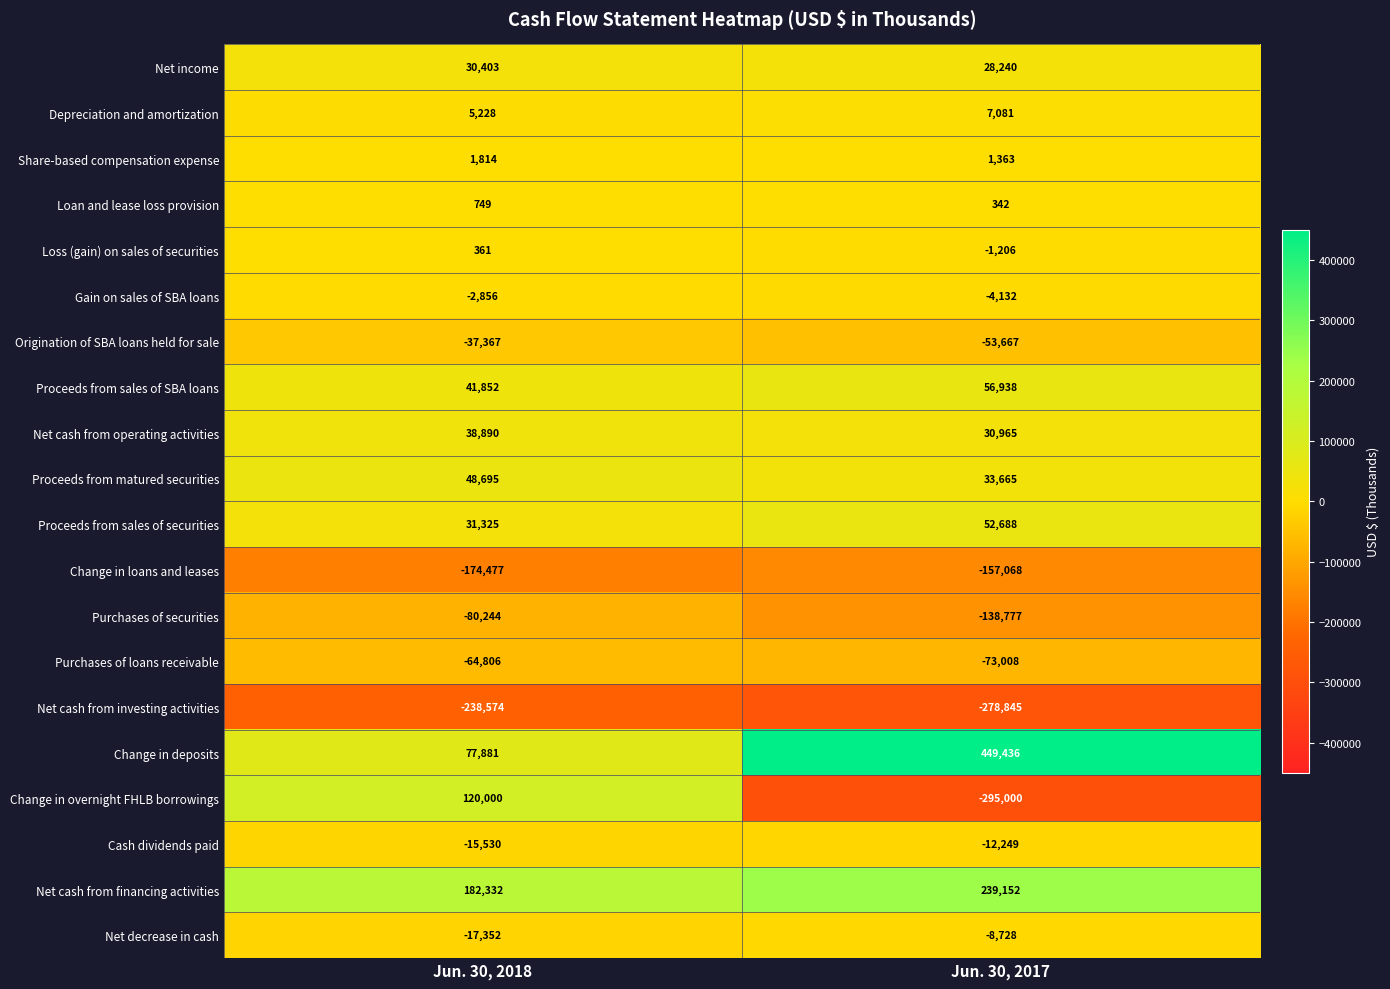

Rank the series by their maximum value, from lowest to highest.

Net cash from investing activities, Change in loans and leases, Purchases of securities, Purchases of loans receivable, Origination of SBA loans held for sale, Cash dividends paid, Net decrease in cash, Gain on sales of SBA loans, Loss (gain) on sales of securities, Loan and lease loss provision, Share-based compensation expense, Depreciation and amortization, Net income, Net cash from operating activities, Proceeds from matured securities, Proceeds from sales of securities, Proceeds from sales of SBA loans, Change in overnight FHLB borrowings, Net cash from financing activities, Change in deposits